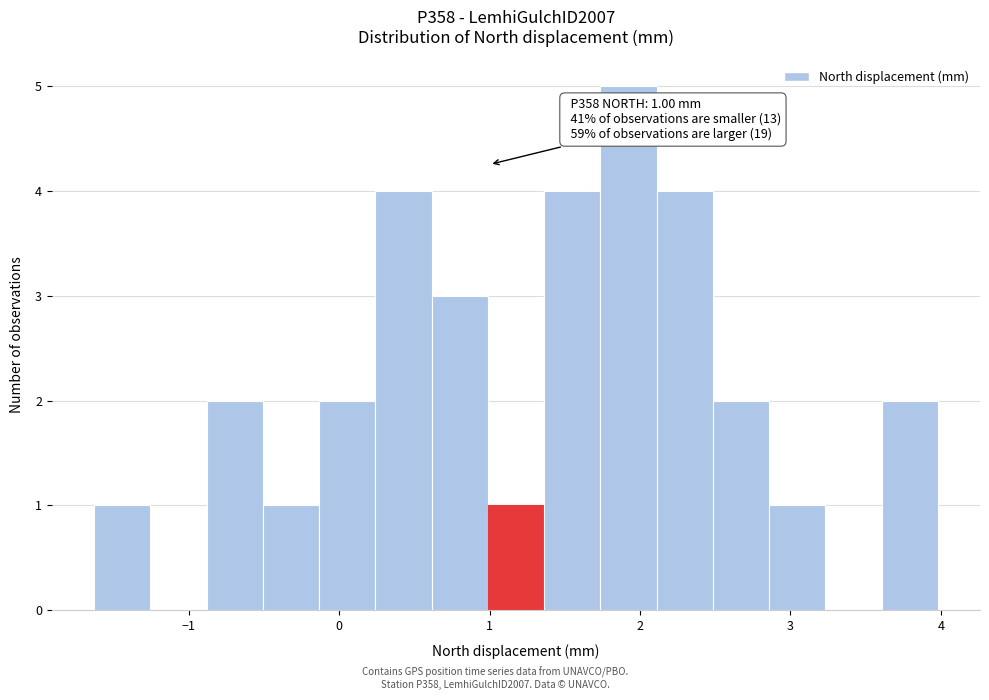

Around what value on the x-axis is the tallest bar? Give the approximate position of its centre, as read against the axis.

1.9